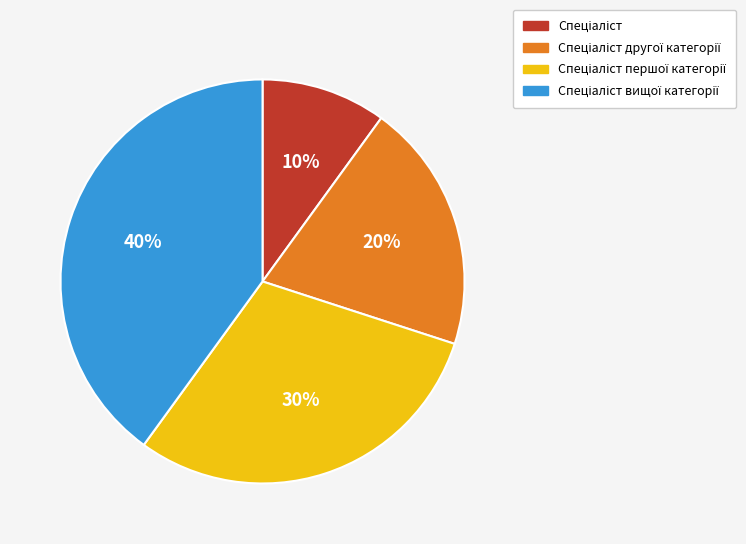

To the nearest percent, what is the difference between the largest and smallest slice percentages?

30%